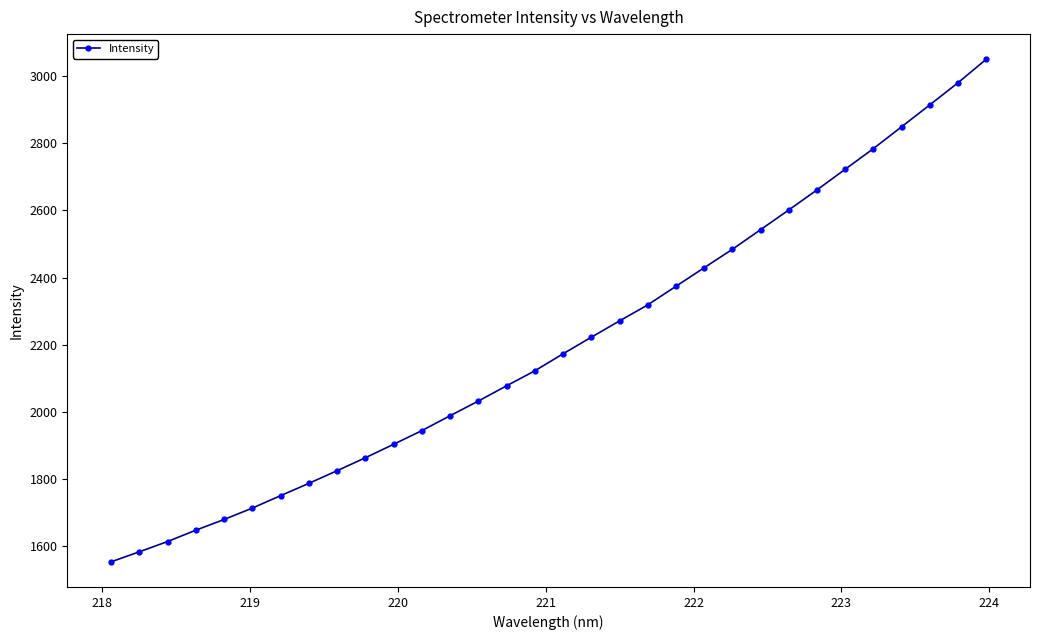

What is the difference between the maximum and second lowest values?

1467.7